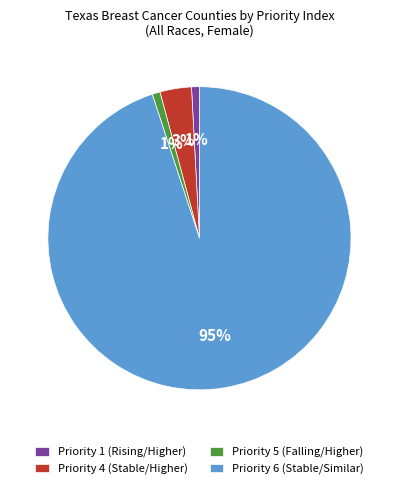

Is there any slice that represents more than half of the pie?

Yes